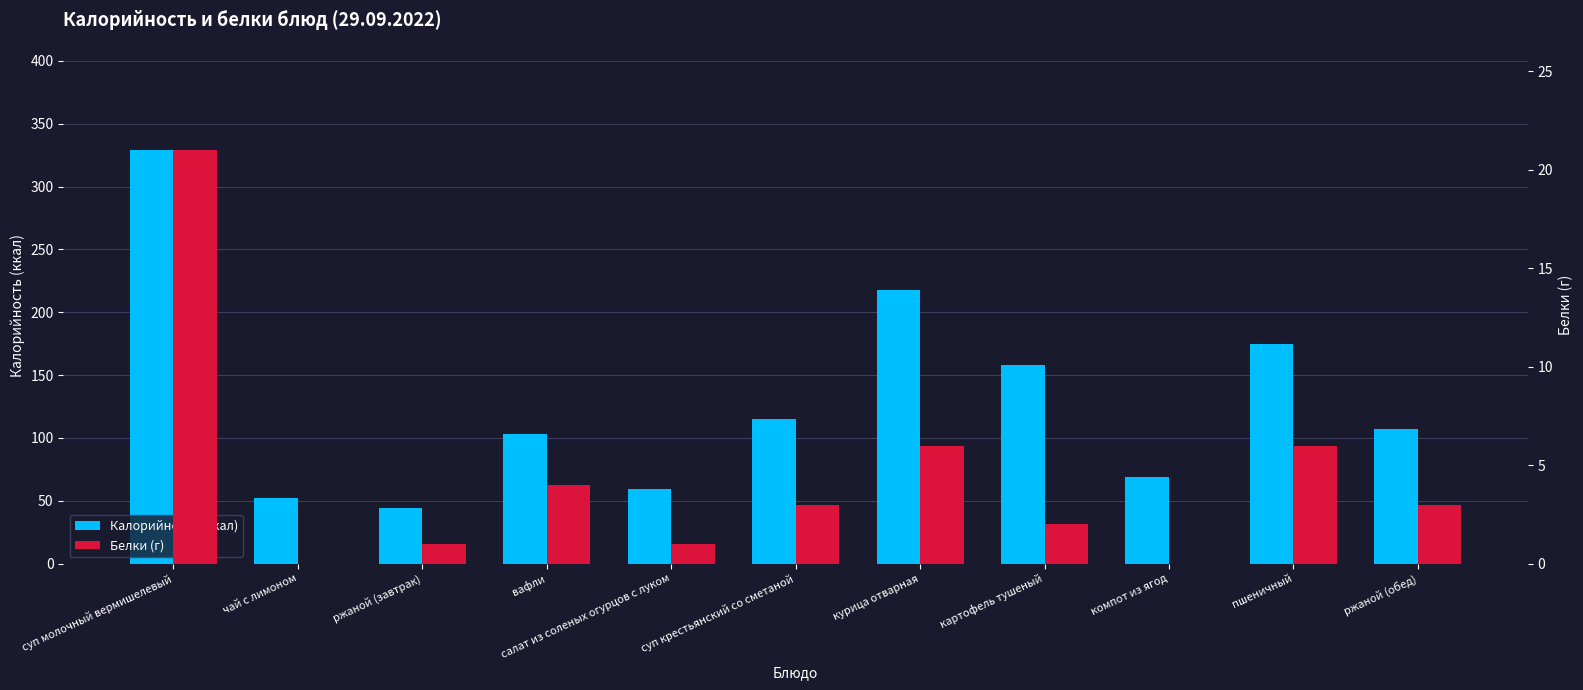

Is the value of Белки (г) at картофель тушеный greater than the value of Калорийность (ккал) at ржаной (обед)?

No